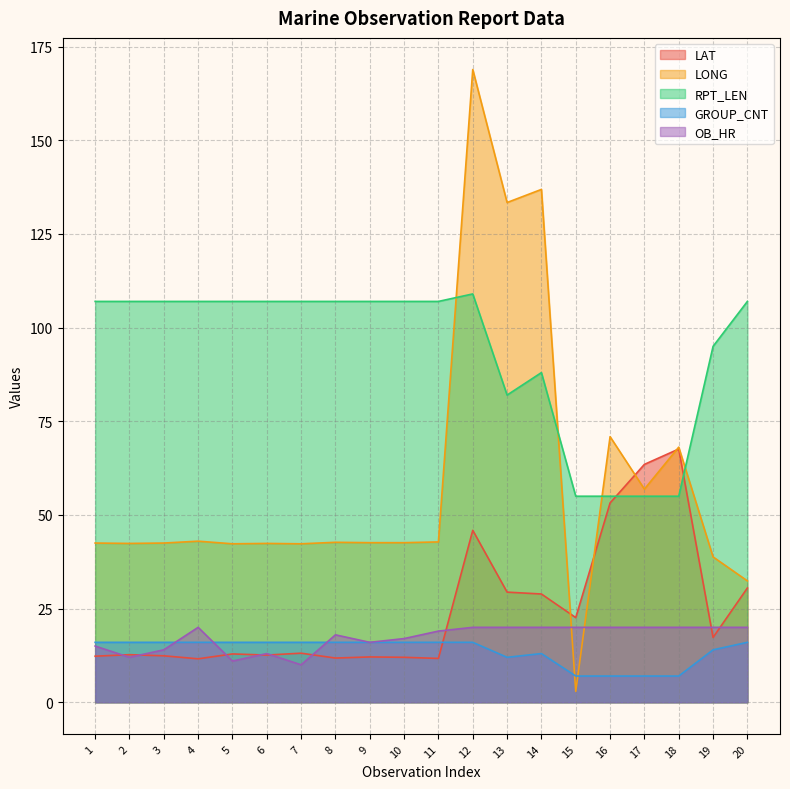

At 13, list the series in order from smallest to largest.

GROUP_CNT, OB_HR, LAT, RPT_LEN, LONG